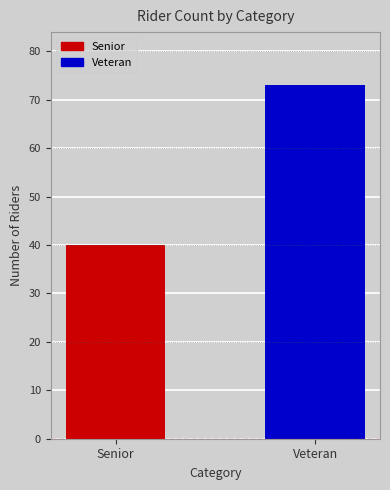

What is the minimum value shown in the chart?

40